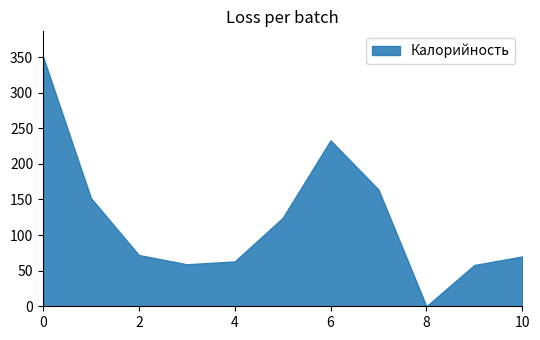

What is the greatest value displayed?

351